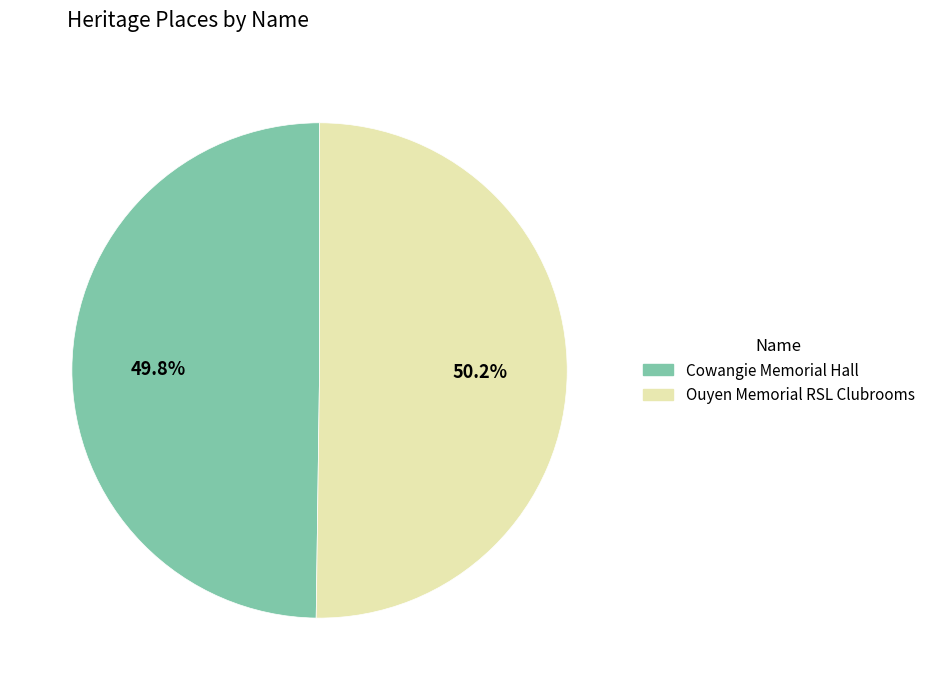

To the nearest percent, what is the average slice percentage?

50%